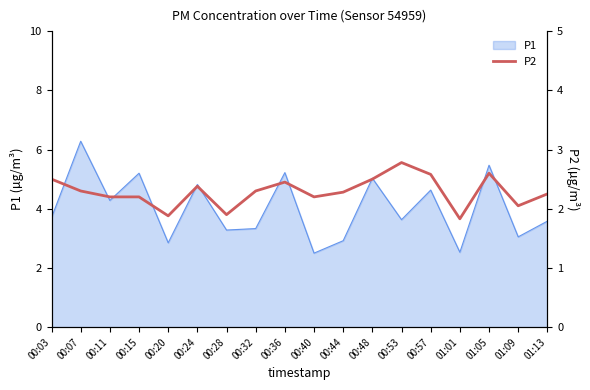

Which category has the highest value across all series?

00:53